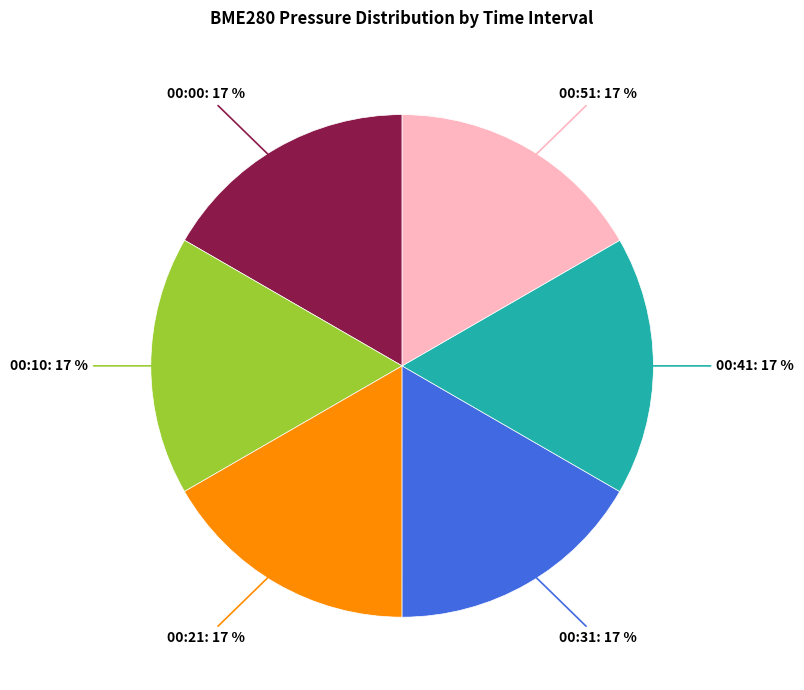

Do 00:51: 17 % and 00:10: 17 % together represent more than half of the pie?

No